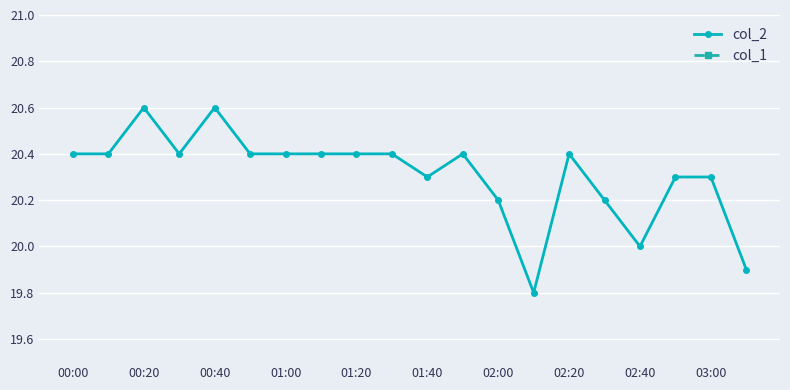

True or false: col_2 has a value of 20.3 at 03:00.

True